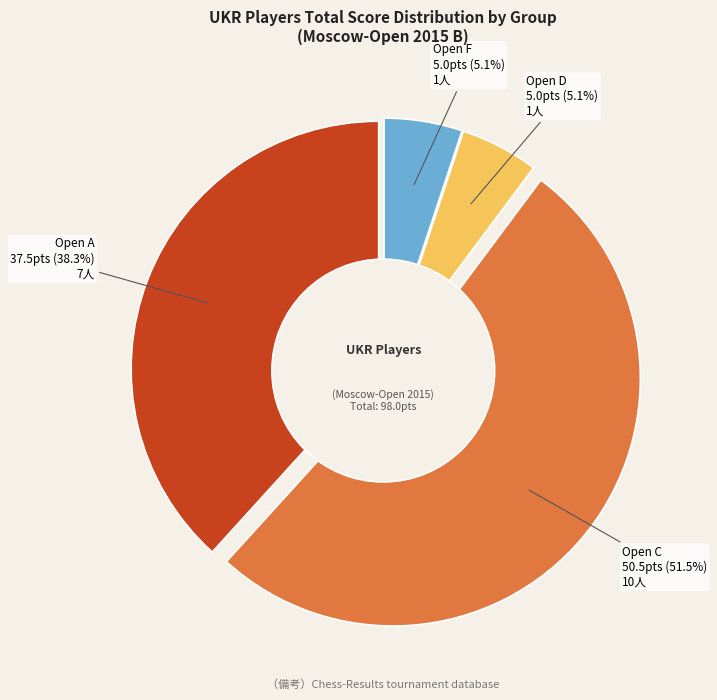

How many slices are in this pie chart?

4